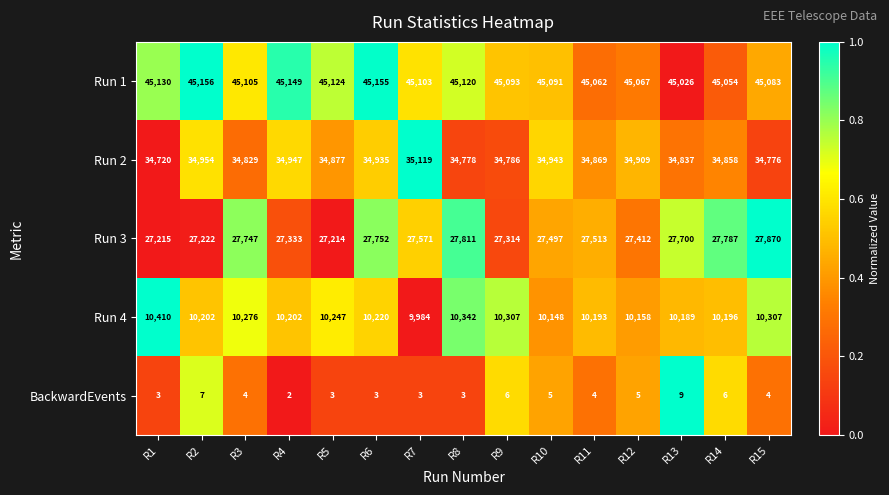

Which category has the highest value across all series?

R2